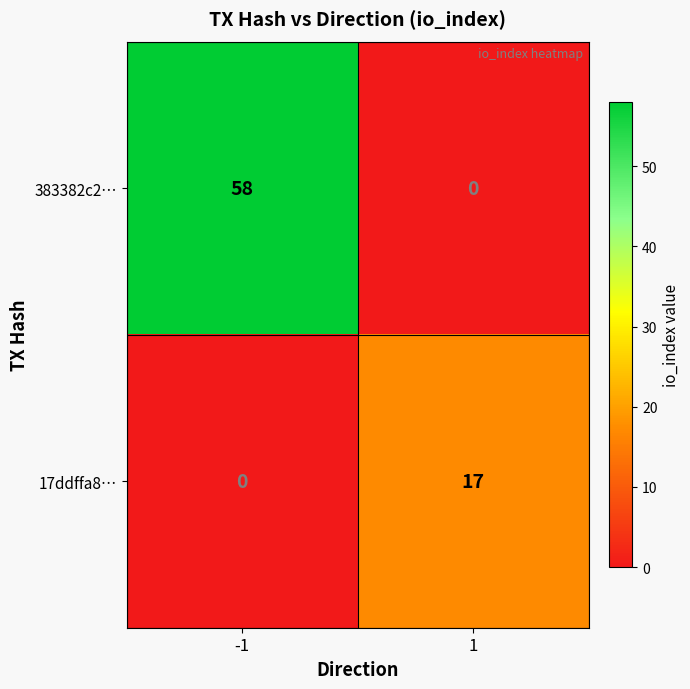

How many positive values does the 17ddffa8… series have?

1